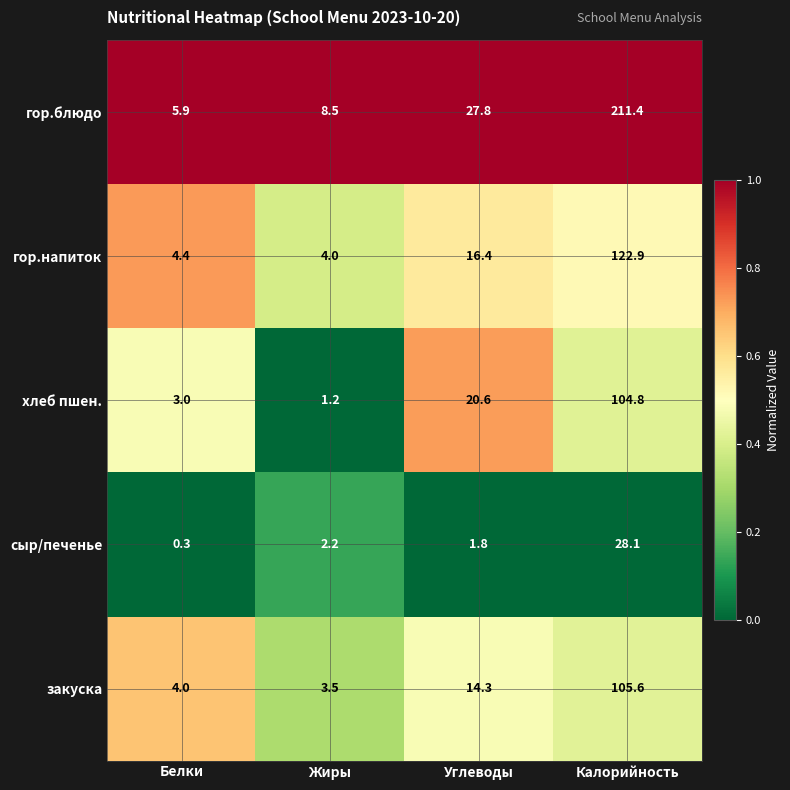

What is the difference between the гор.напиток values at Калорийность and Белки?

118.5